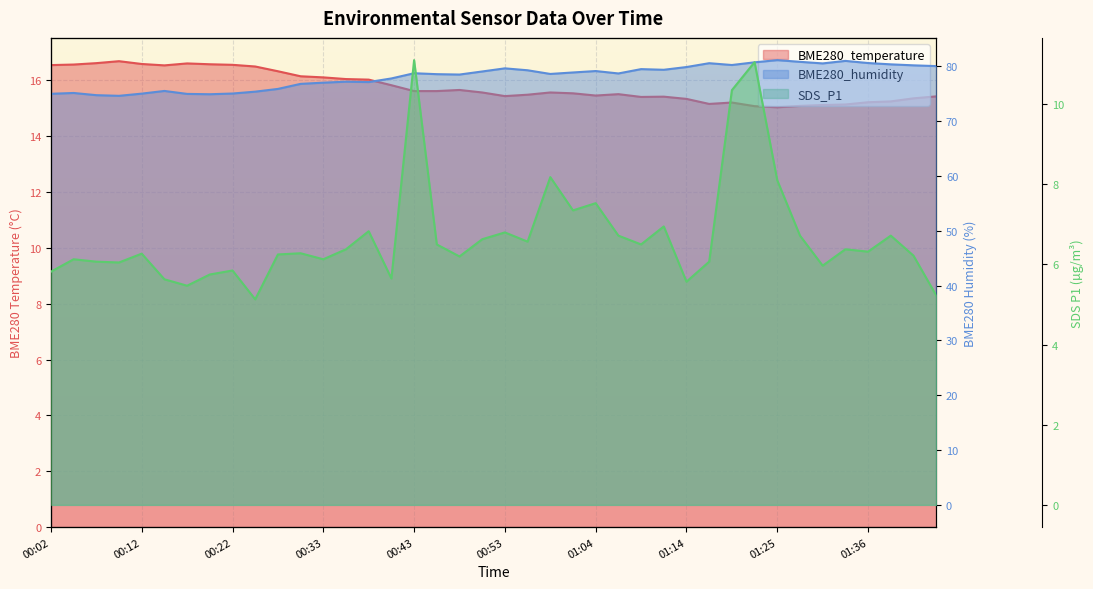

Where is the first local minimum for BME280_temperature?

00:15